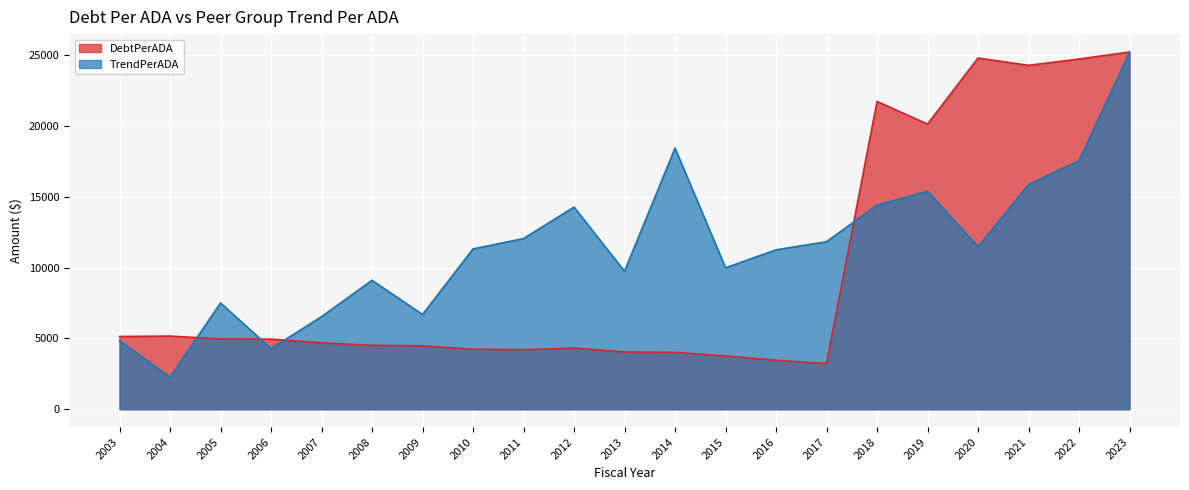

What are all the series names shown in the legend?

DebtPerADA, TrendPerADA